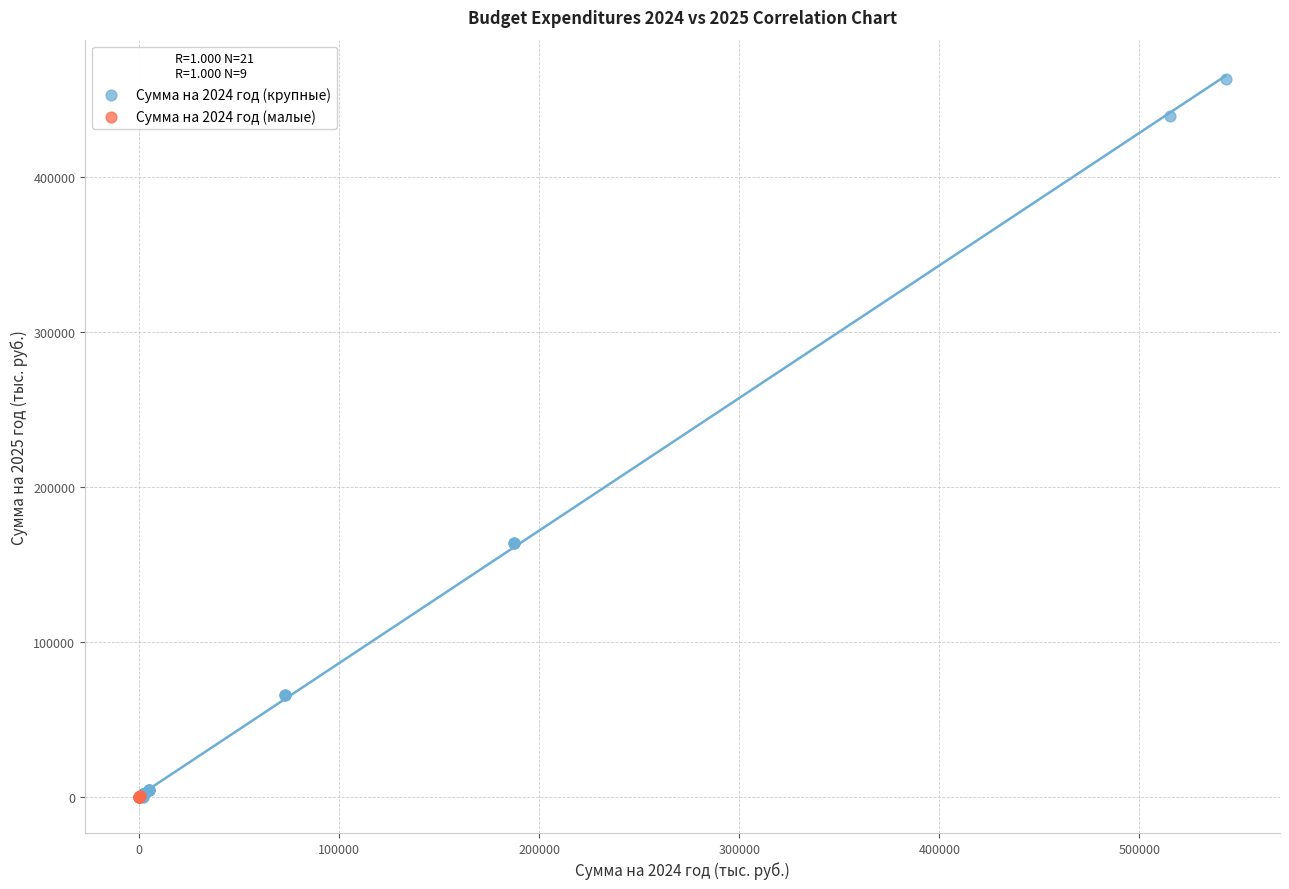

Which series has the largest Y range (max minus min)?

Сумма на 2024 год (крупные)